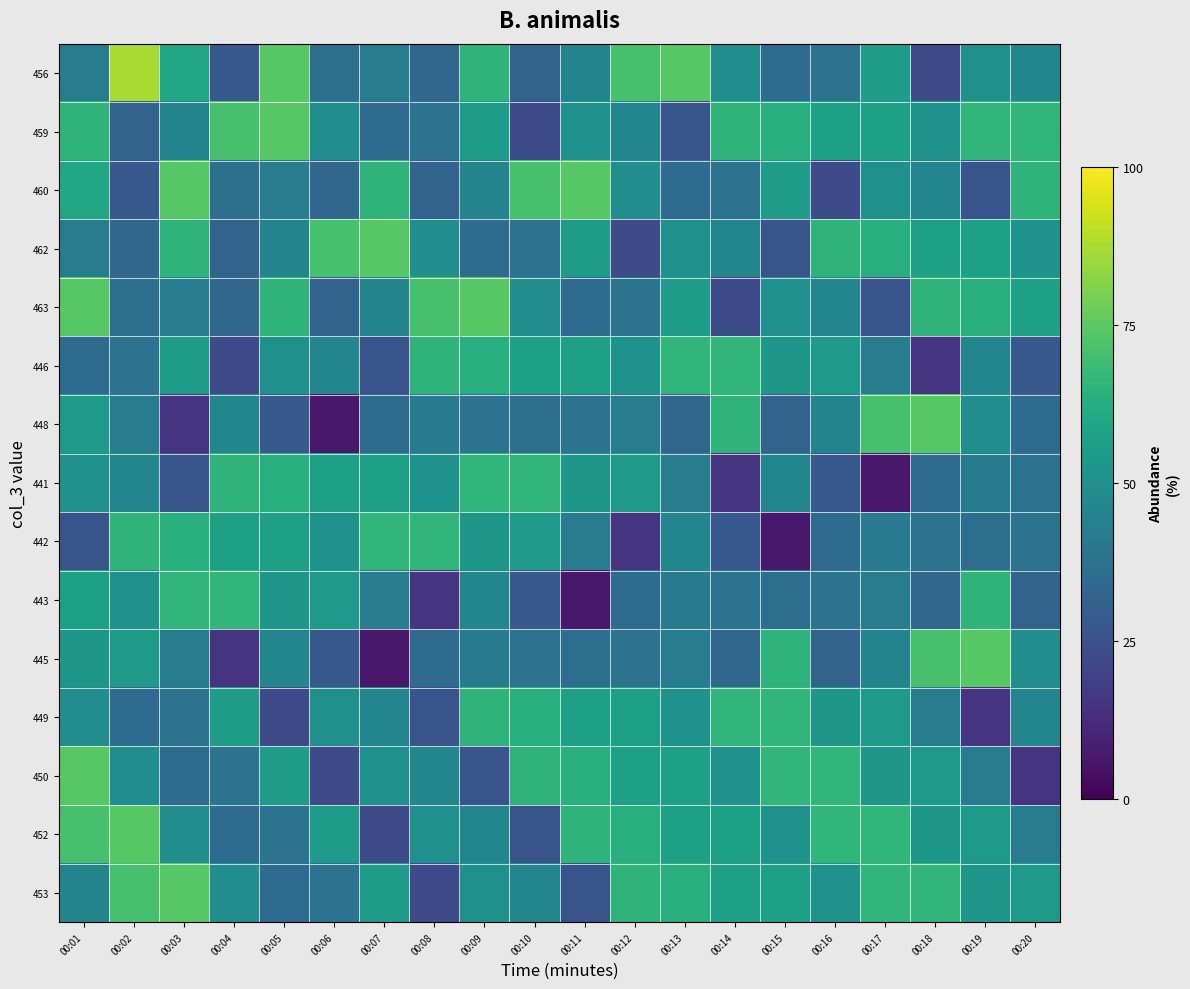

Which label corresponds to the largest value in the chart?

00:02